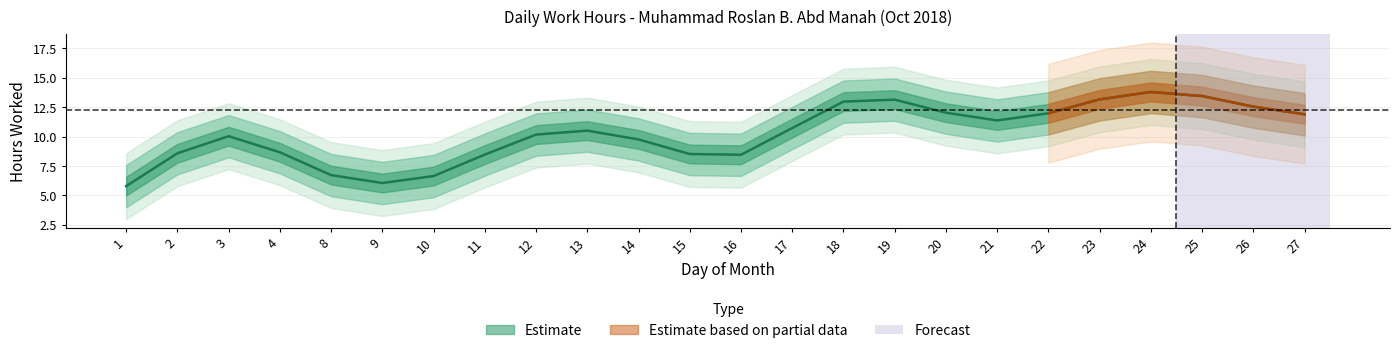

Does the chart have visible grid lines?

Yes